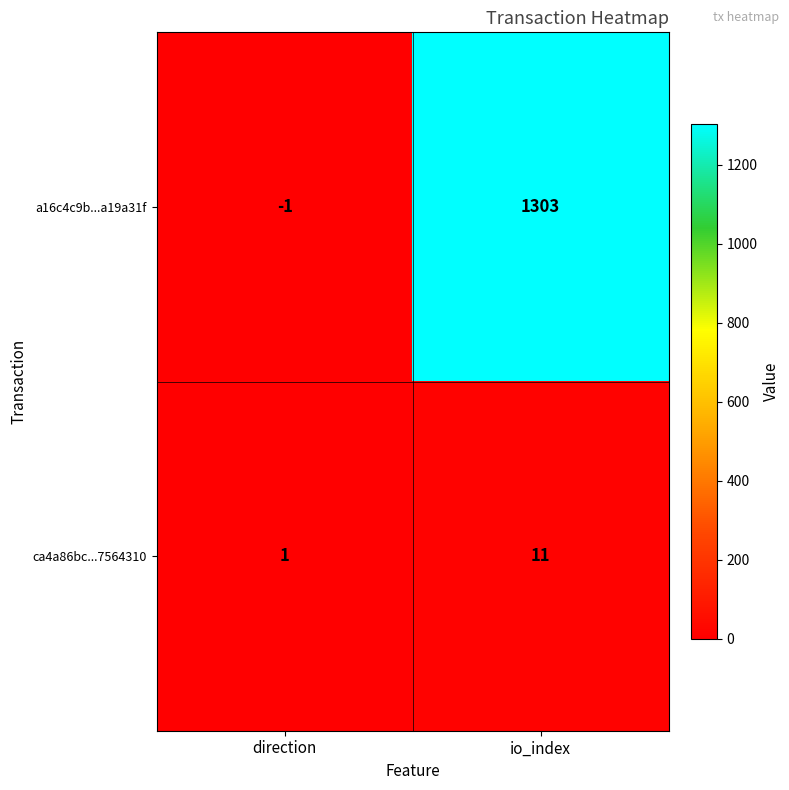

What is the spread (max minus min) of values at io_index?

1292